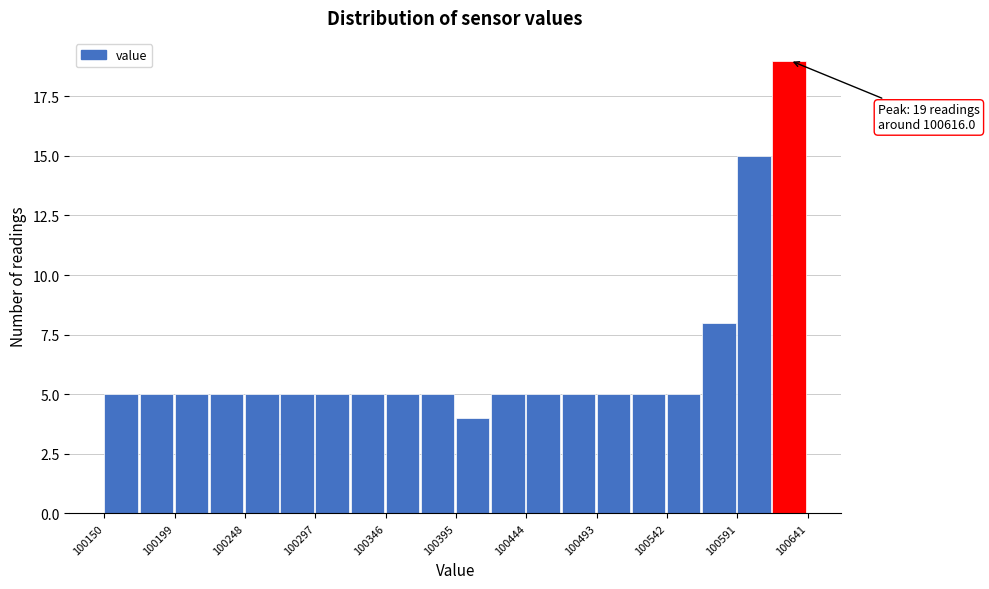

Over which range of the x-axis is the bar tallest?

100615 to 100640